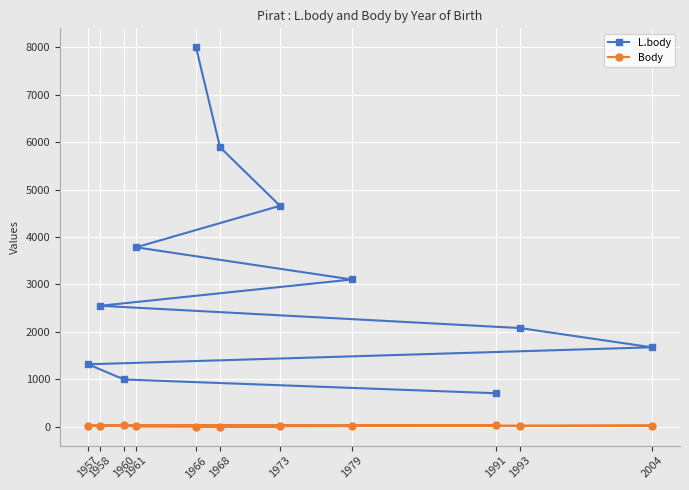

What is the total value across all series at 1979?

3119